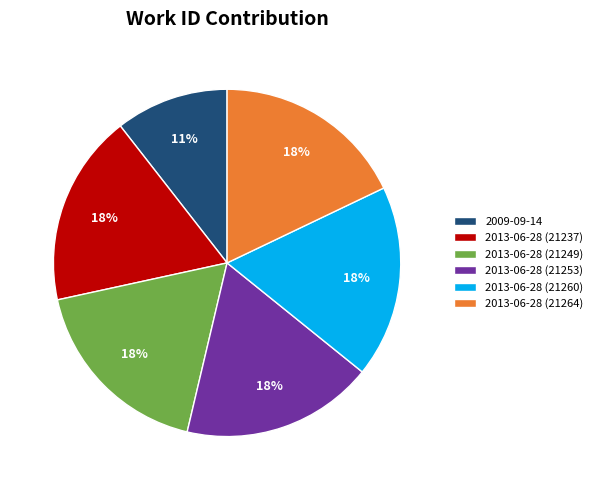

Count the number of slices in the pie.

6